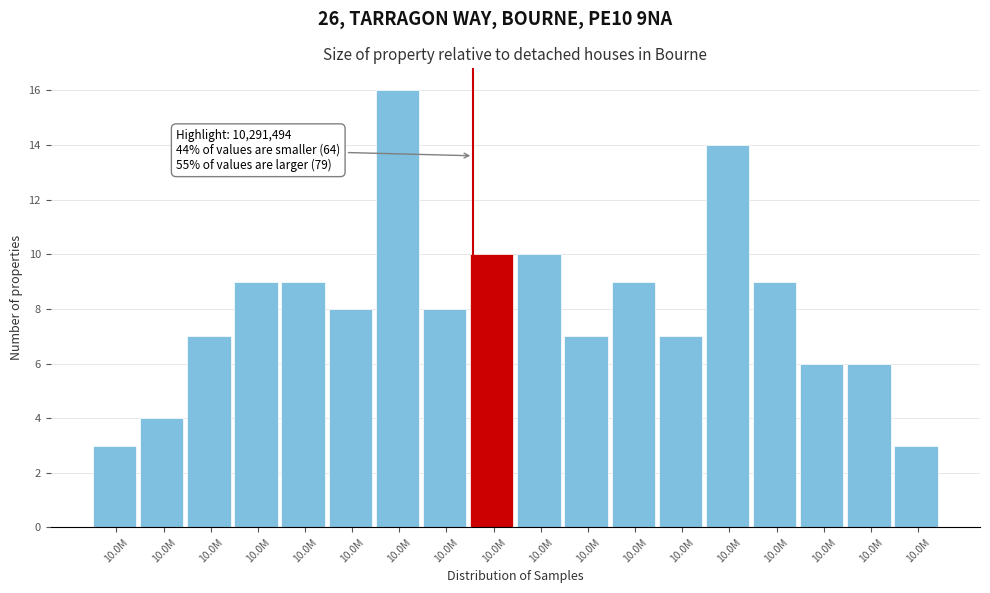

How many categories are shown in the chart?

18